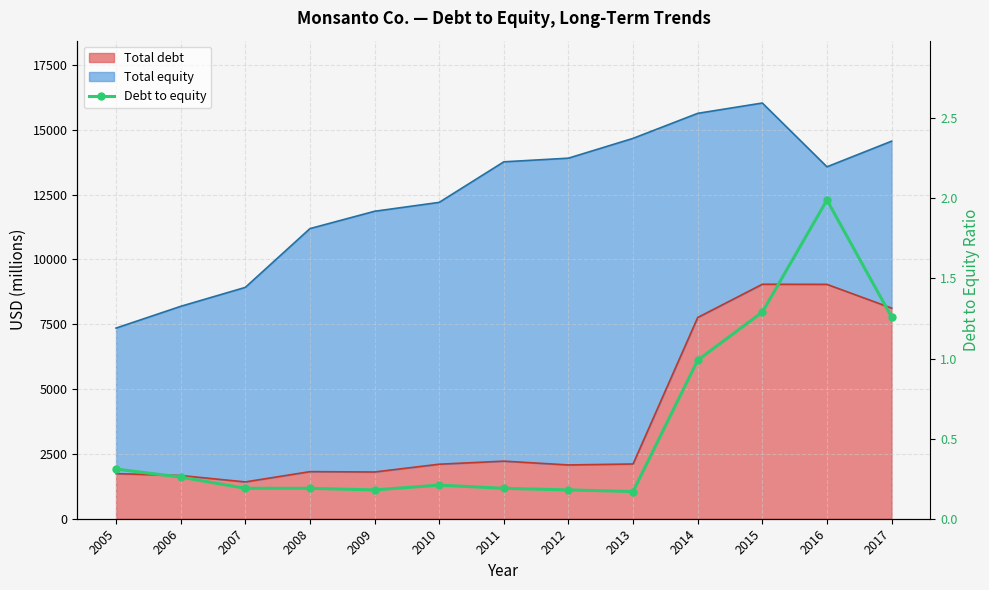

How many lines are shown in the chart?

1